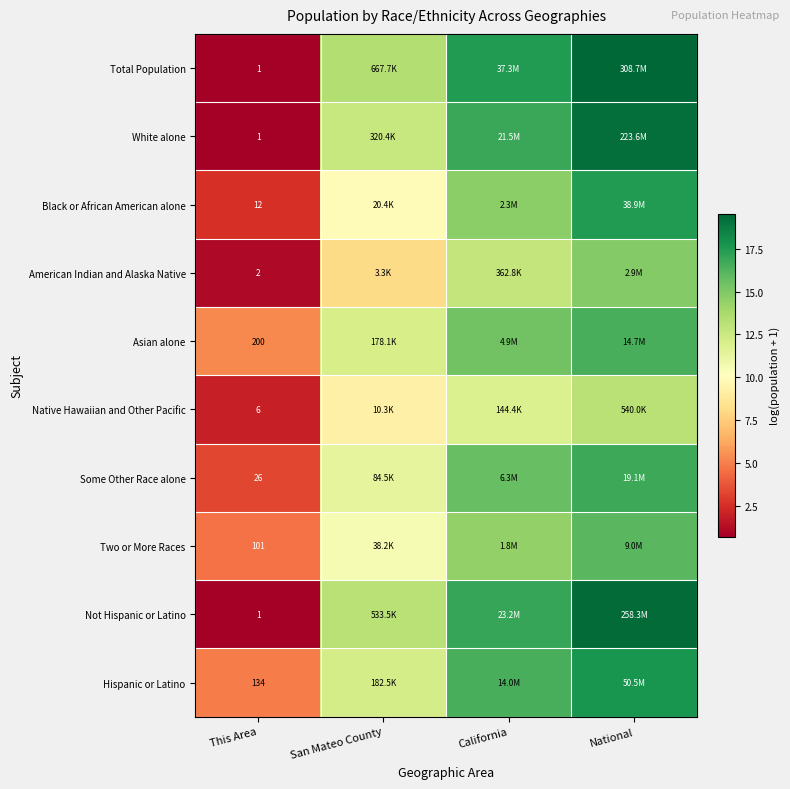

Is it true that Total Population equals 1.2 at This Area?

False